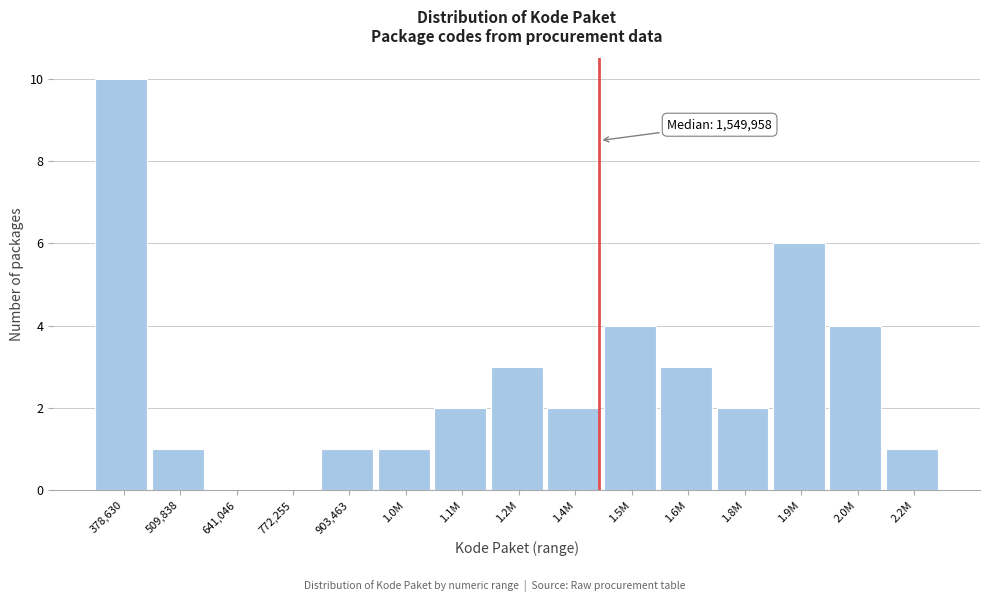

Reading left to right, list all the values displayed in this chart.

378,630=10	509,838=1	641,046=0	772,255=0	903,463=1	1.0M=1	1.1M=2	1.2M=3	1.4M=2	1.5M=4	1.6M=3	1.8M=2	1.9M=6	2.0M=4	2.2M=1